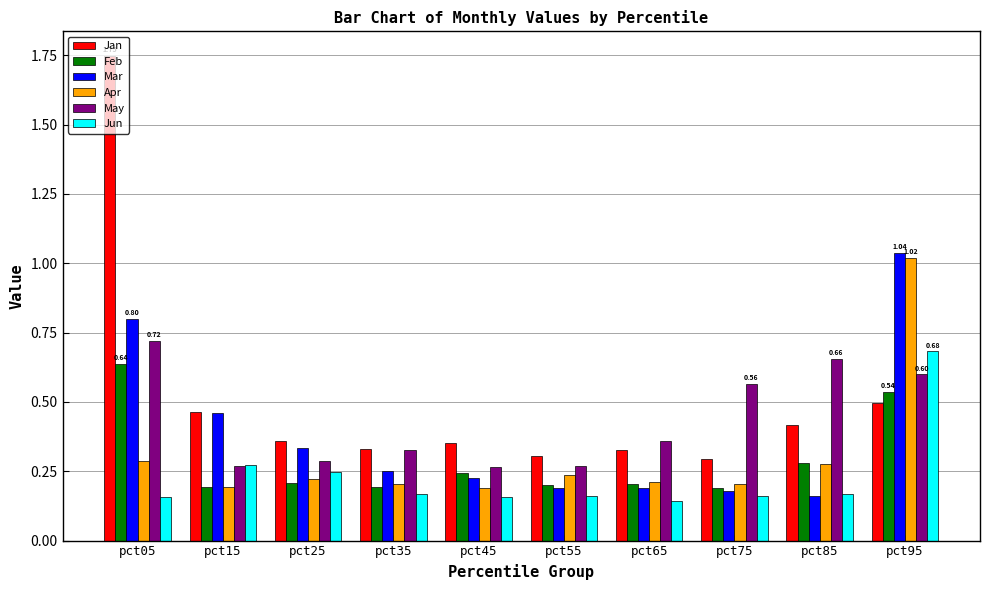

Which series has the largest total across all categories?

Jan